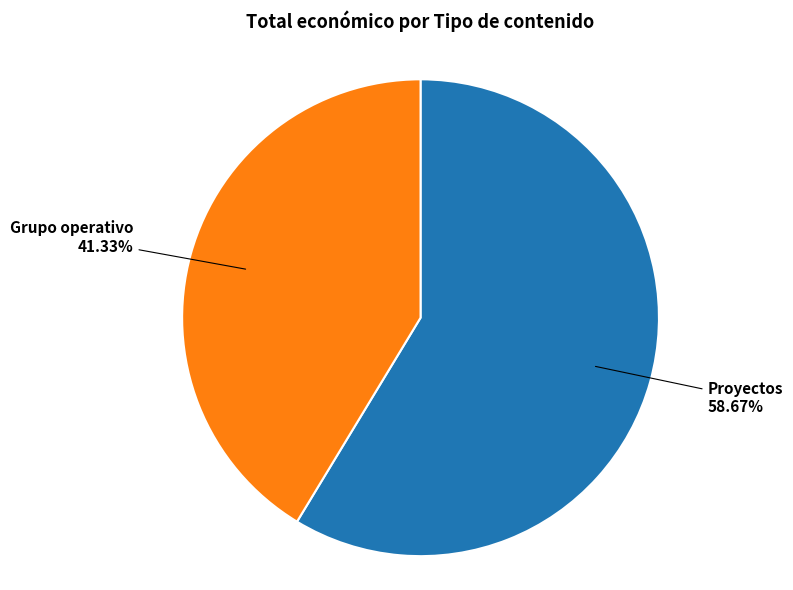

Does any single category account for the majority?

Yes